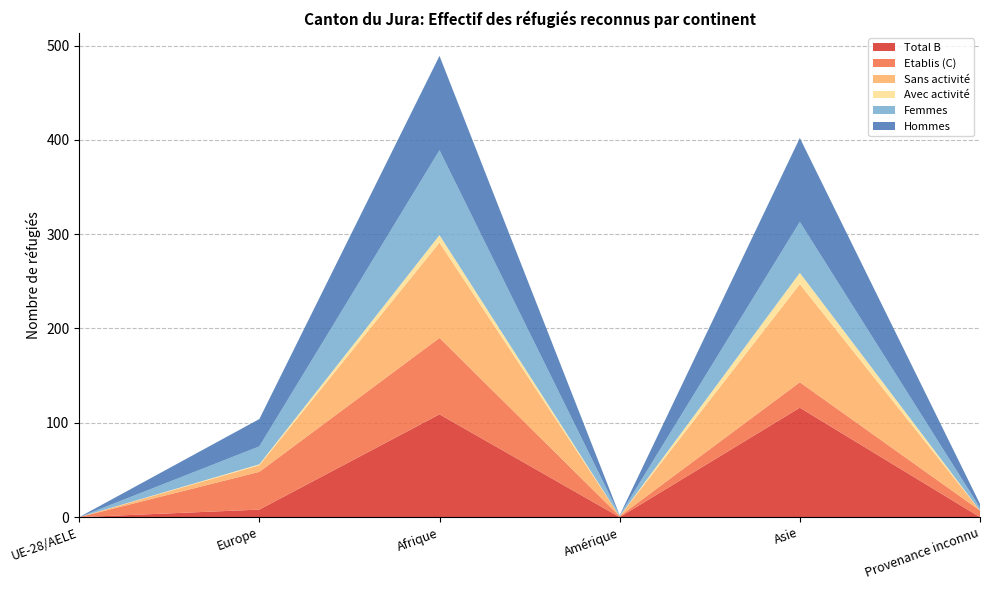

Reading right to left, transcribe all the data shown in this chart.

Total B: Provenance inconnu=0	Asie=116	Amérique=0	Afrique=109	Europe=8	UE-28/AELE=0
Etablis (C): Provenance inconnu=7	Asie=27	Amérique=1	Afrique=81	Europe=40	UE-28/AELE=0
Sans activité: Provenance inconnu=0	Asie=104	Amérique=0	Afrique=101	Europe=7	UE-28/AELE=0
Avec activité: Provenance inconnu=0	Asie=12	Amérique=0	Afrique=8	Europe=1	UE-28/AELE=0
Femmes: Provenance inconnu=3	Asie=54	Amérique=1	Afrique=90	Europe=19	UE-28/AELE=0
Hommes: Provenance inconnu=4	Asie=89	Amérique=0	Afrique=100	Europe=29	UE-28/AELE=0